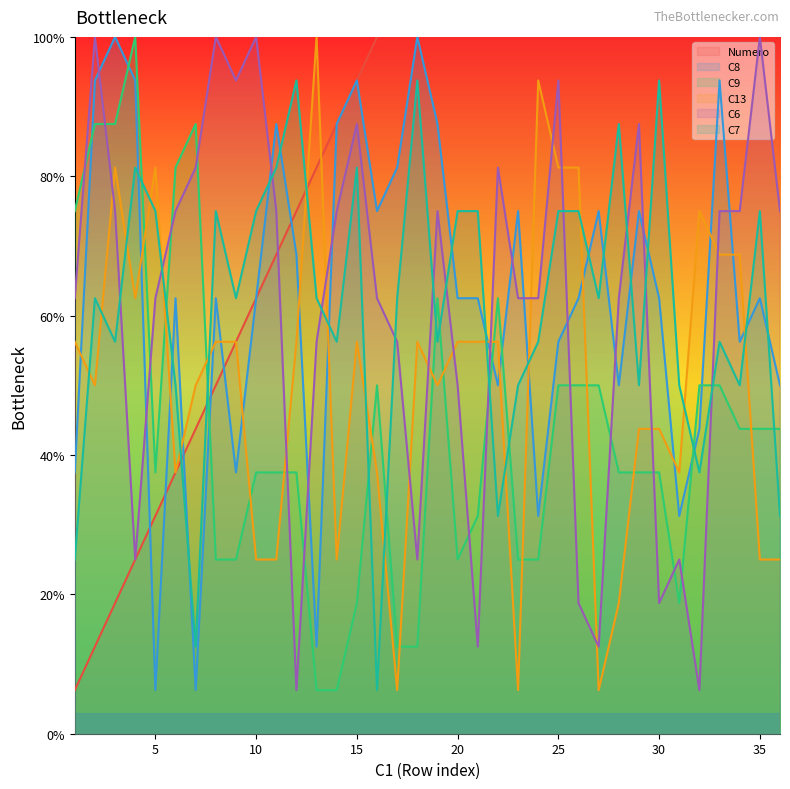

What value does the C8 series have at 6?

62.5